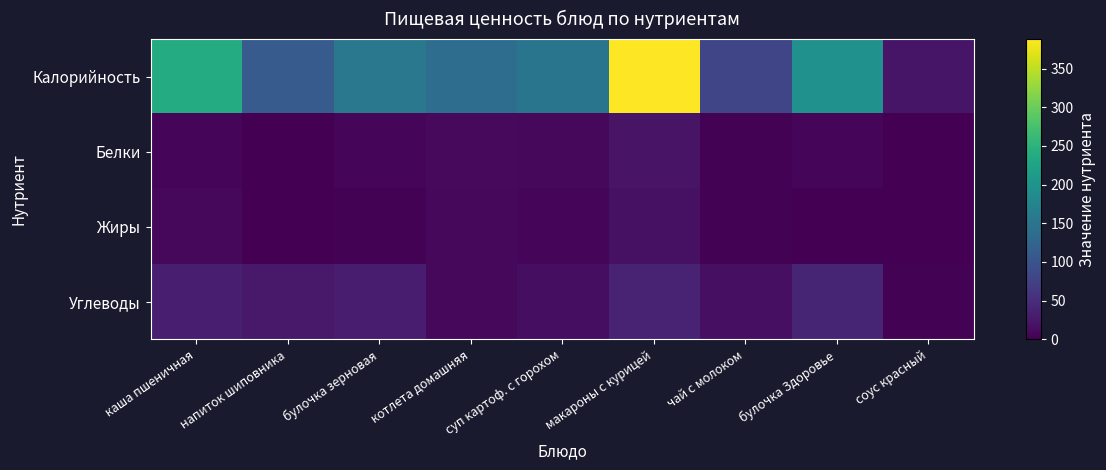

Between булочка Здоровье and соус красный, which series saw the biggest shift?

Калорийность